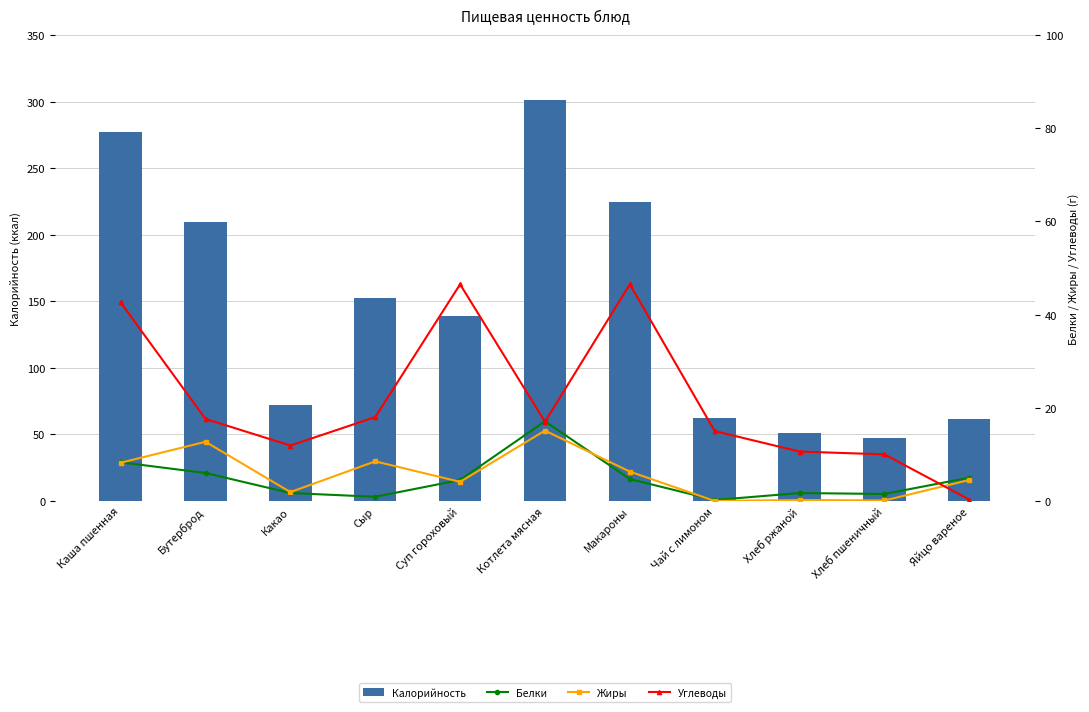

Rank the series by their maximum value, from lowest to highest.

Жиры, Белки, Углеводы, Калорийность